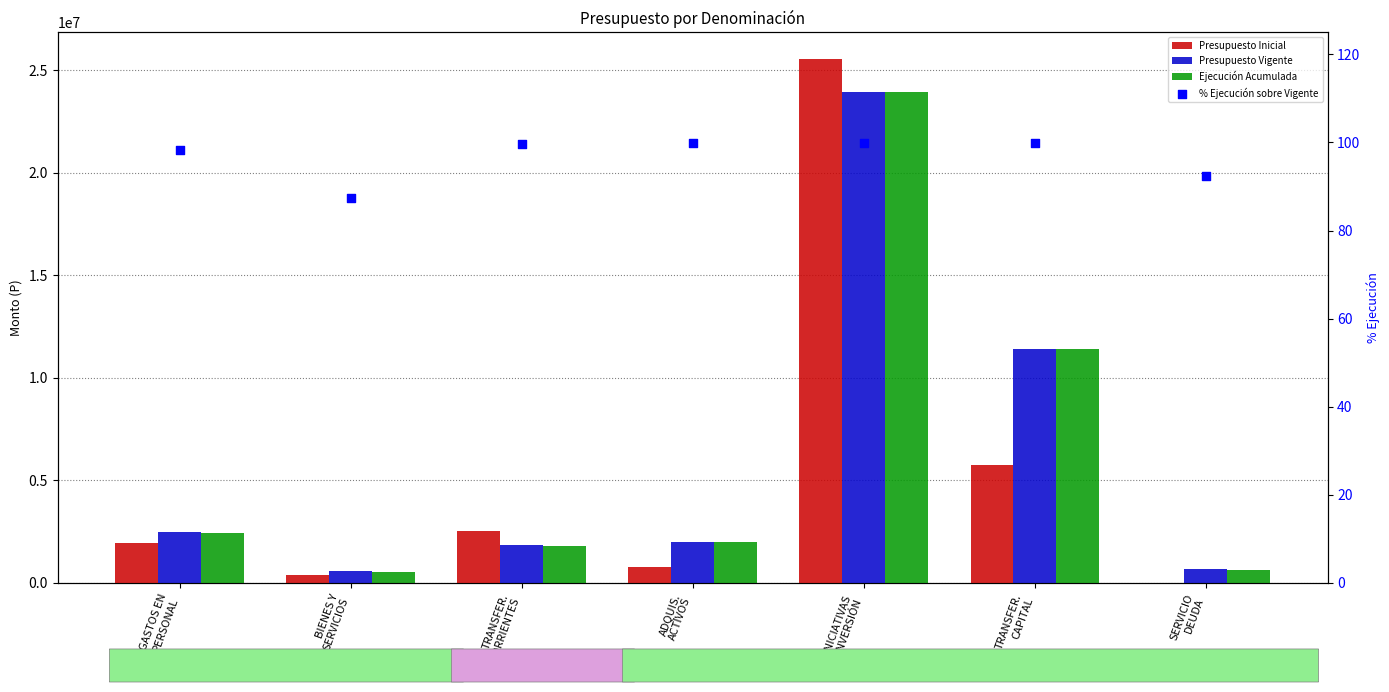

Is the value of Presupuesto Vigente at BIENES Y
SERVICIOS greater than the value of % Ejecución sobre Vigente at SERVICIO
DEUDA?

Yes